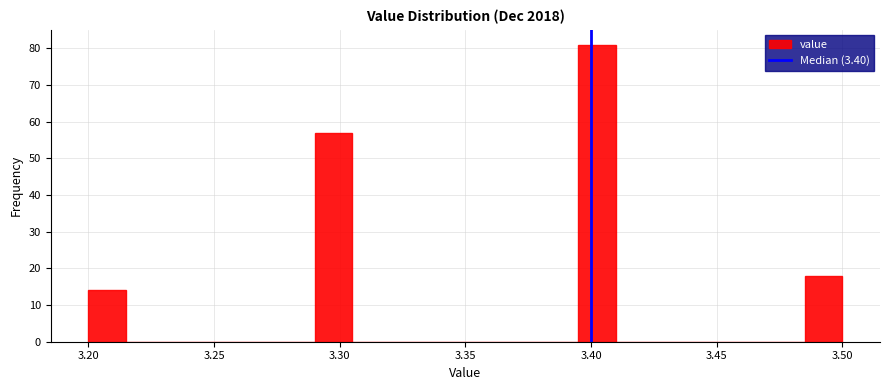

Around what value on the x-axis is the tallest bar? Give the approximate position of its centre, as read against the axis.

3.405